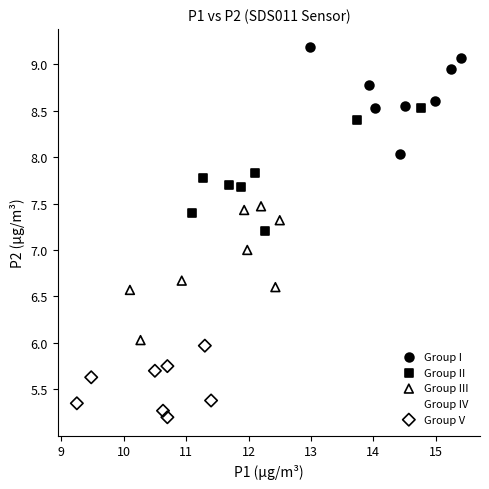

Which series contains the lowest Y value?

Group V